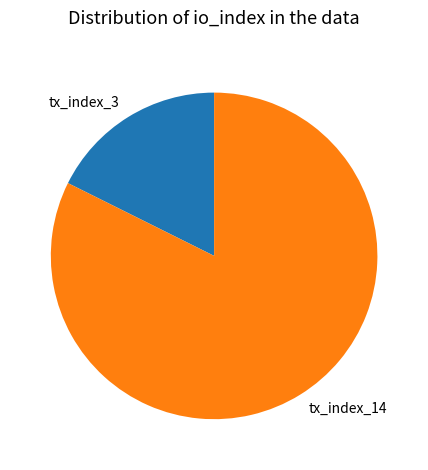

Does tx_index_3 represent more than half of the total?

No